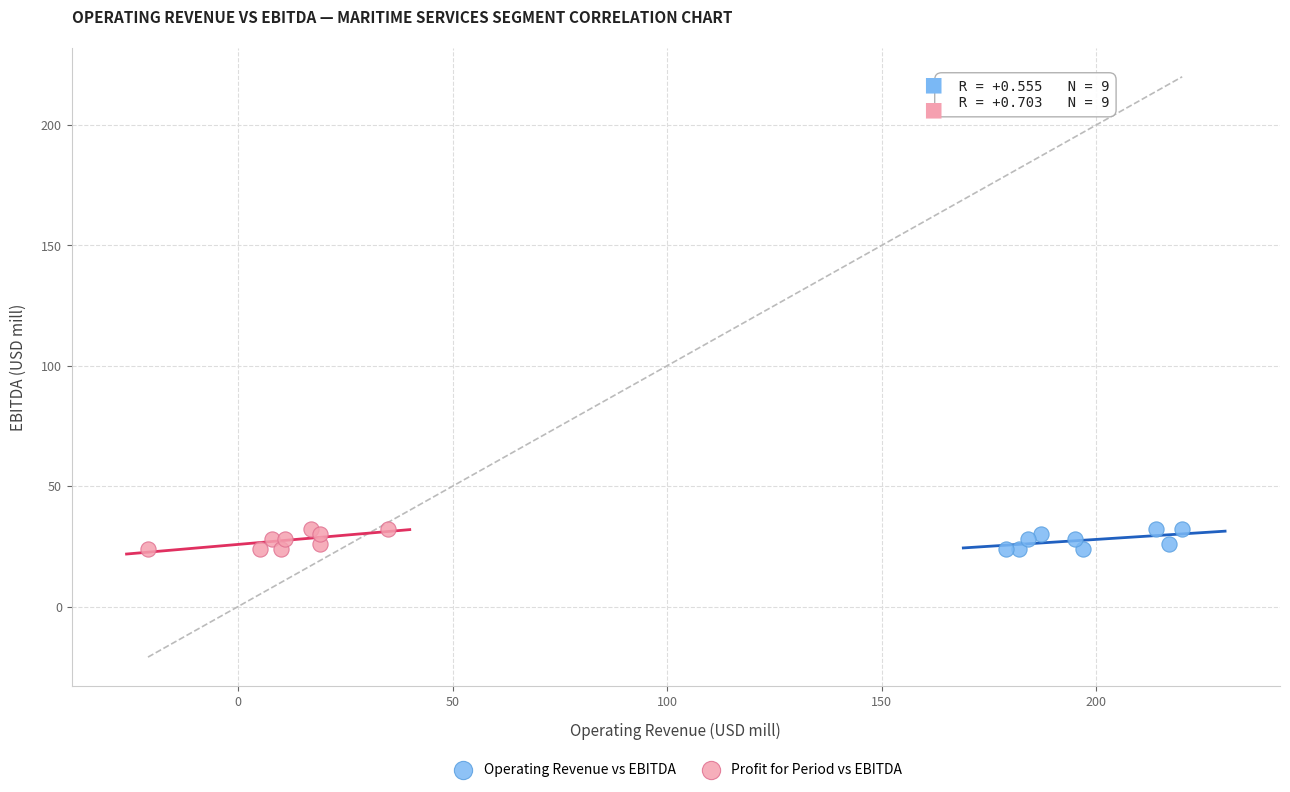

What are all the series names shown in the legend?

Operating Revenue vs EBITDA, Profit for Period vs EBITDA